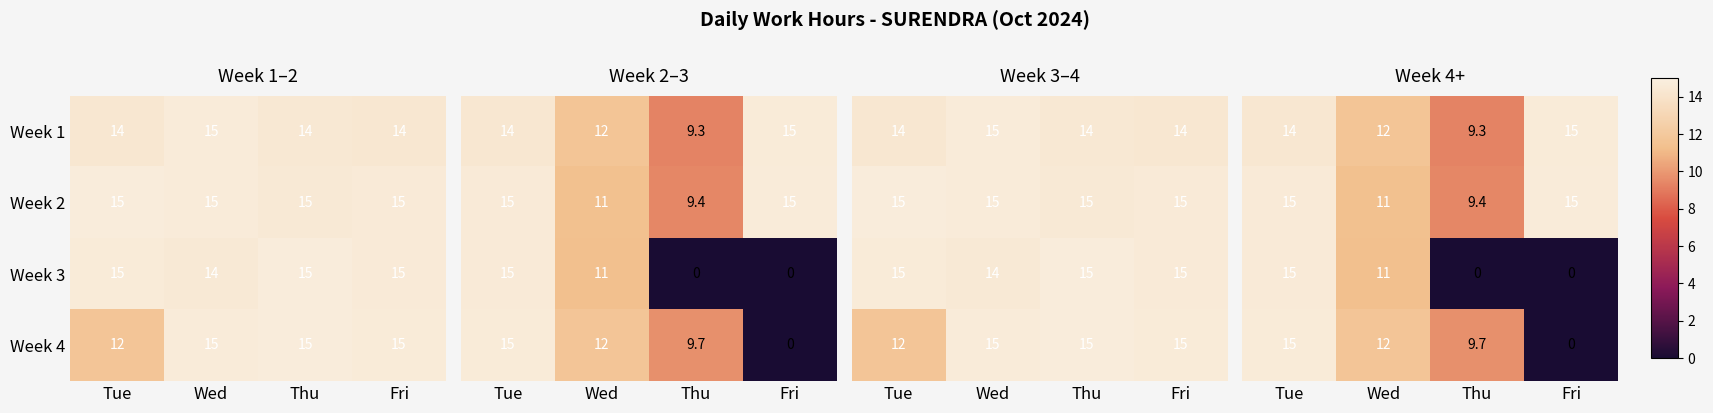

Where is Week 4 nearest to the value 13?

Tue